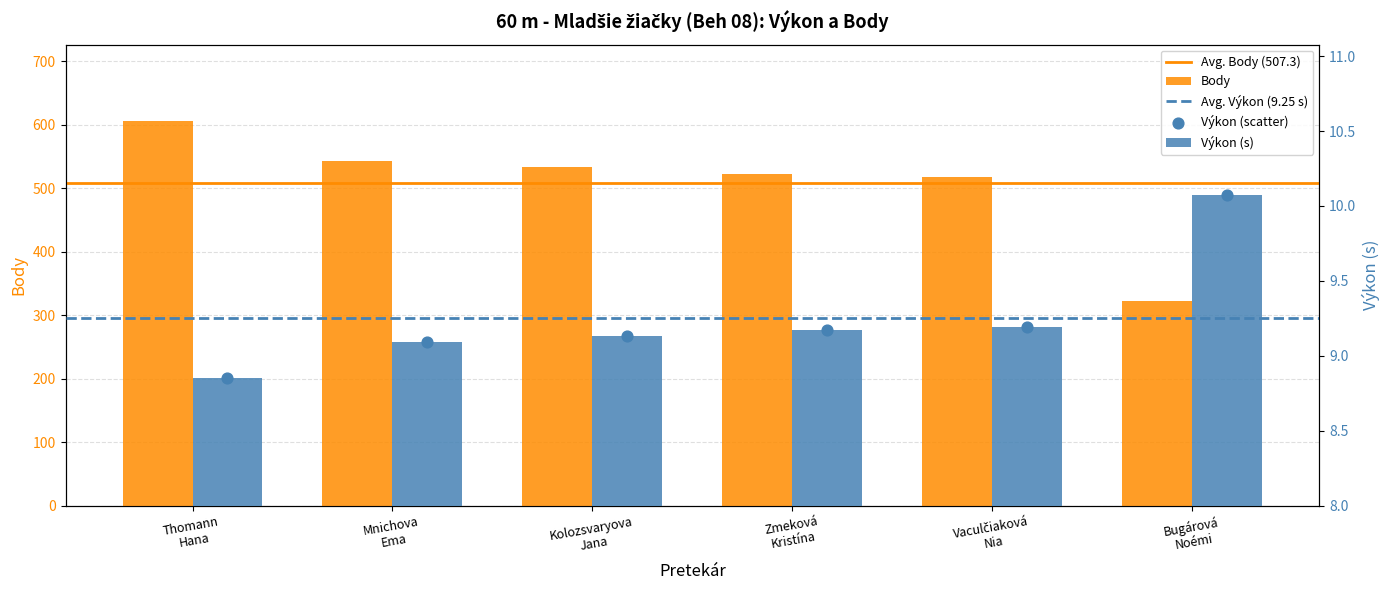

What is the total value across all series at Kolozsvaryova Jana?

542.1